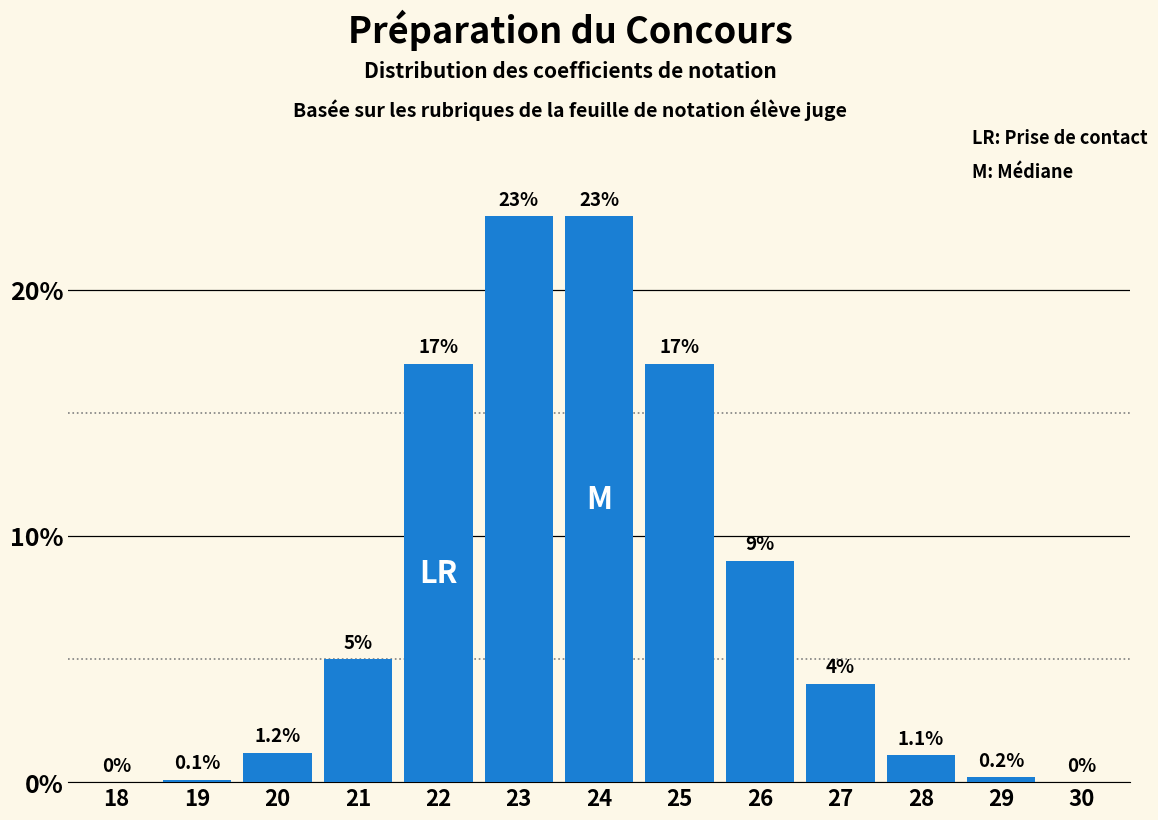

Reading left to right, transcribe all the data shown in this chart.

18=0.0	19=0.1	20=1.2	21=5.0	22=17.0	23=23.0	24=23.0	25=17.0	26=9.0	27=4.0	28=1.1	29=0.2	30=0.0